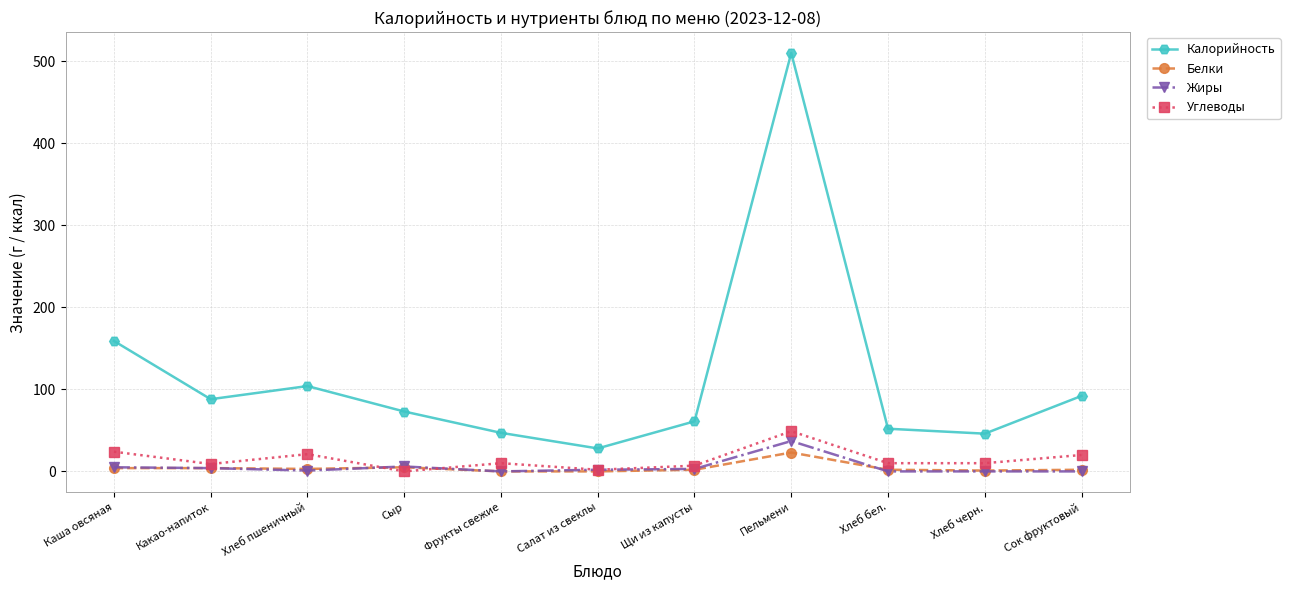

What is the maximum value for Углеводы?

49